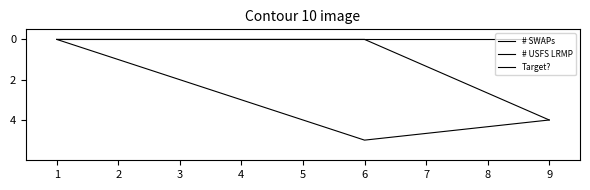

Does the chart display data point markers on the line(s)?

No